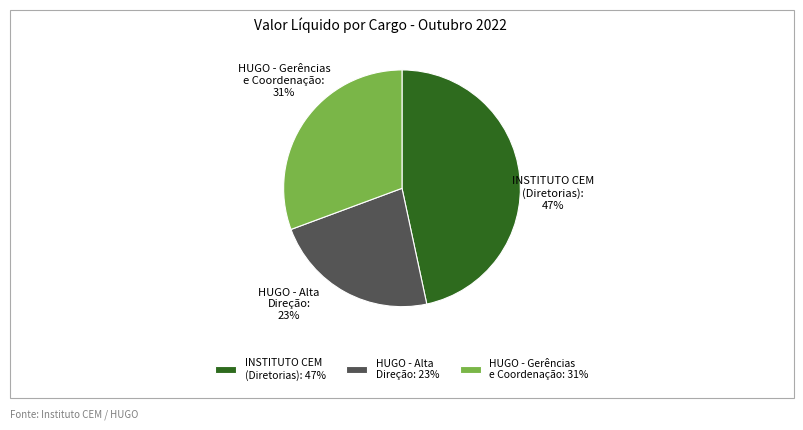

To the nearest percent, what portion does HUGO - Gerências e Coordenação represent?

31%